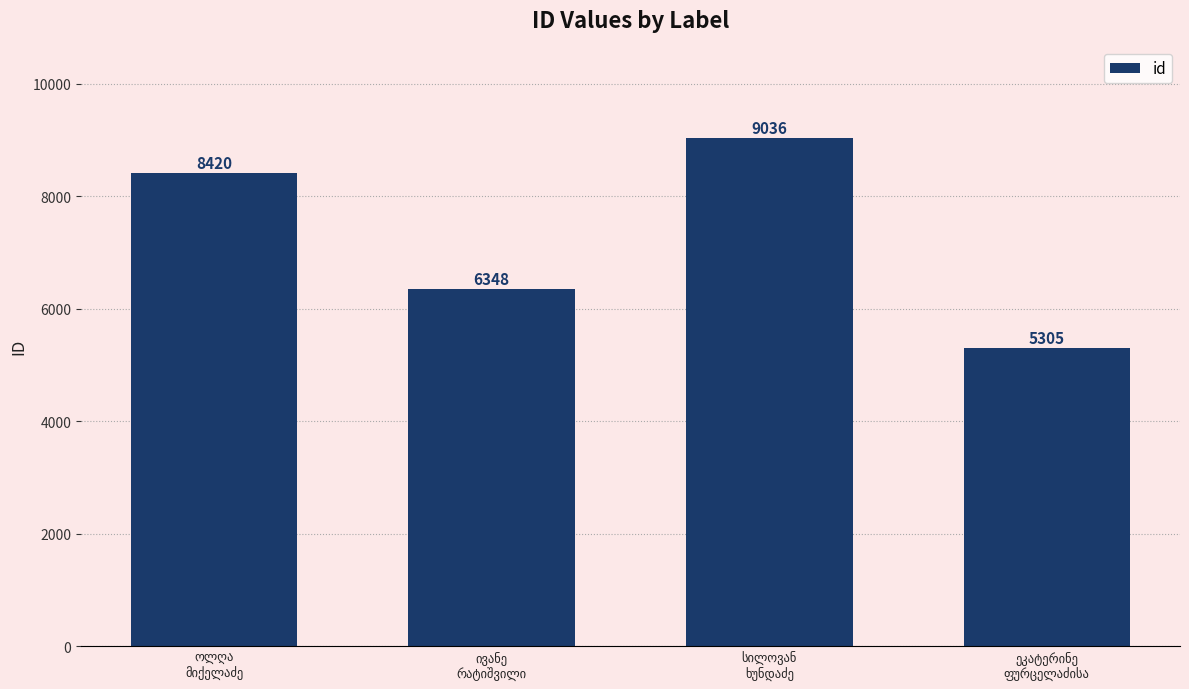

What is the sum of all values?

29109